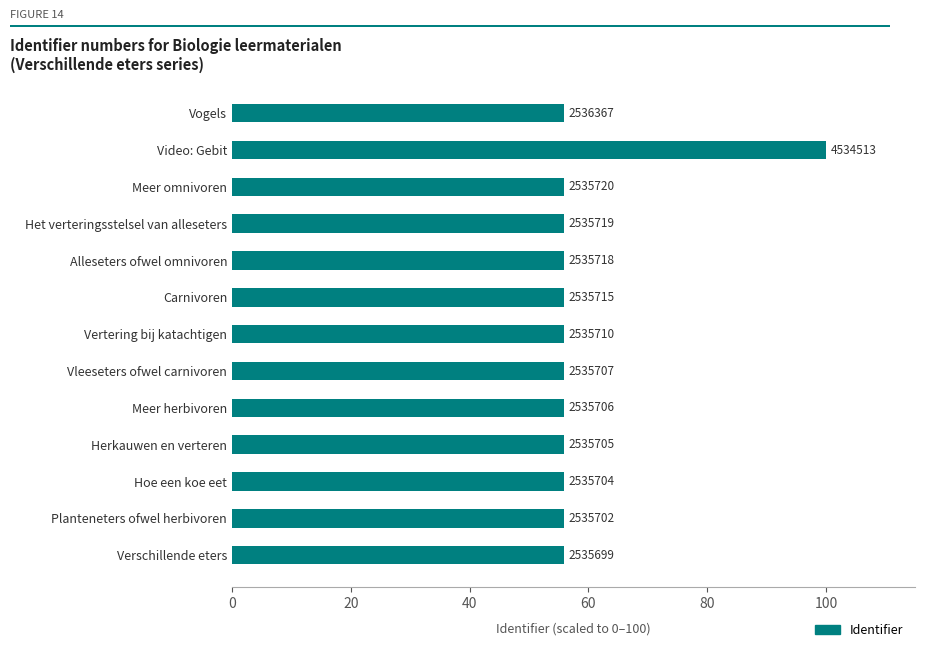

How many bars are there in total?

13